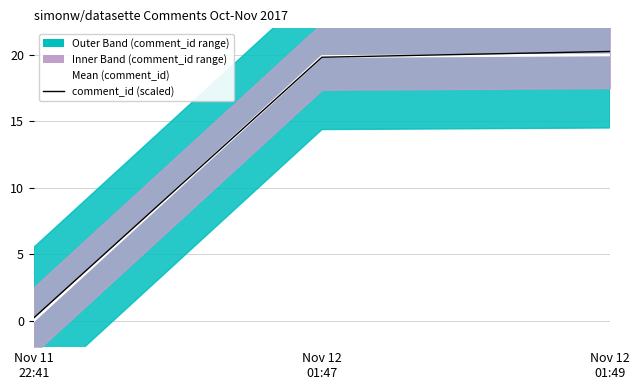

At which label does Mean (comment_id) reach its peak?

Nov 12
01:49